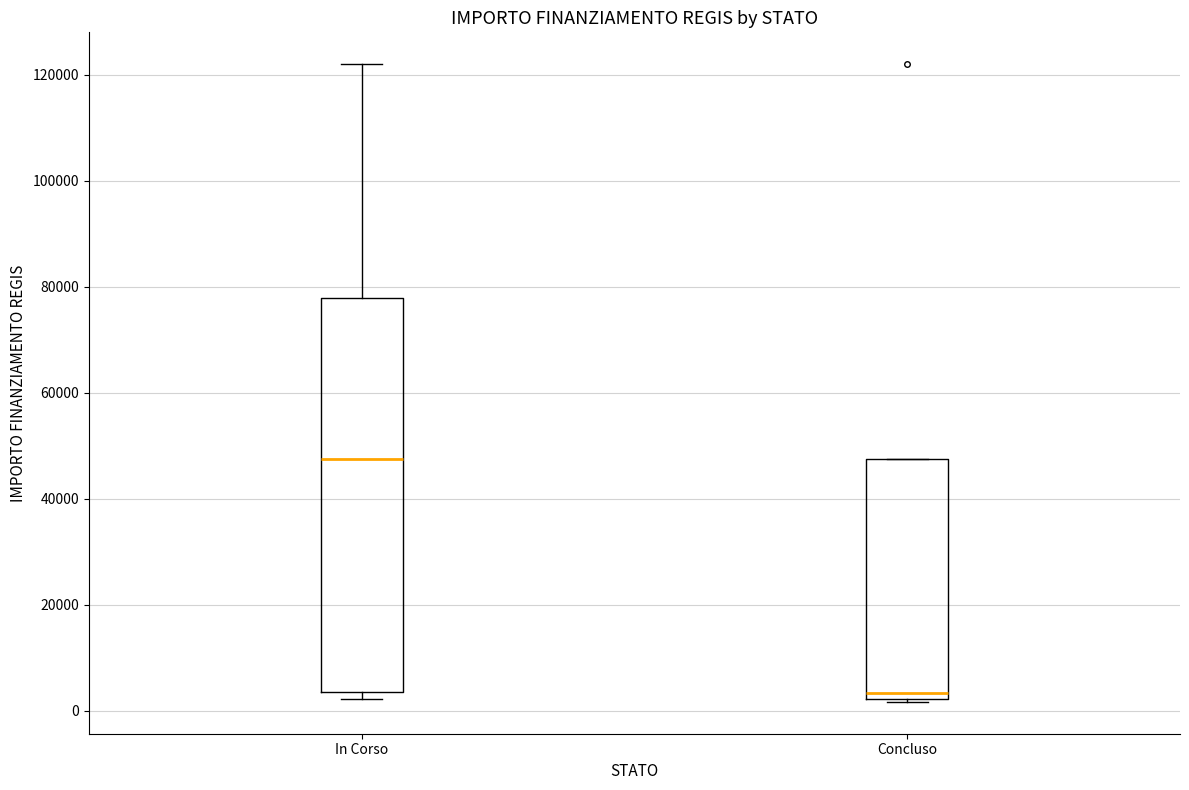

Comparing the boxes themselves (not the whiskers), which one is the tallest?

In Corso